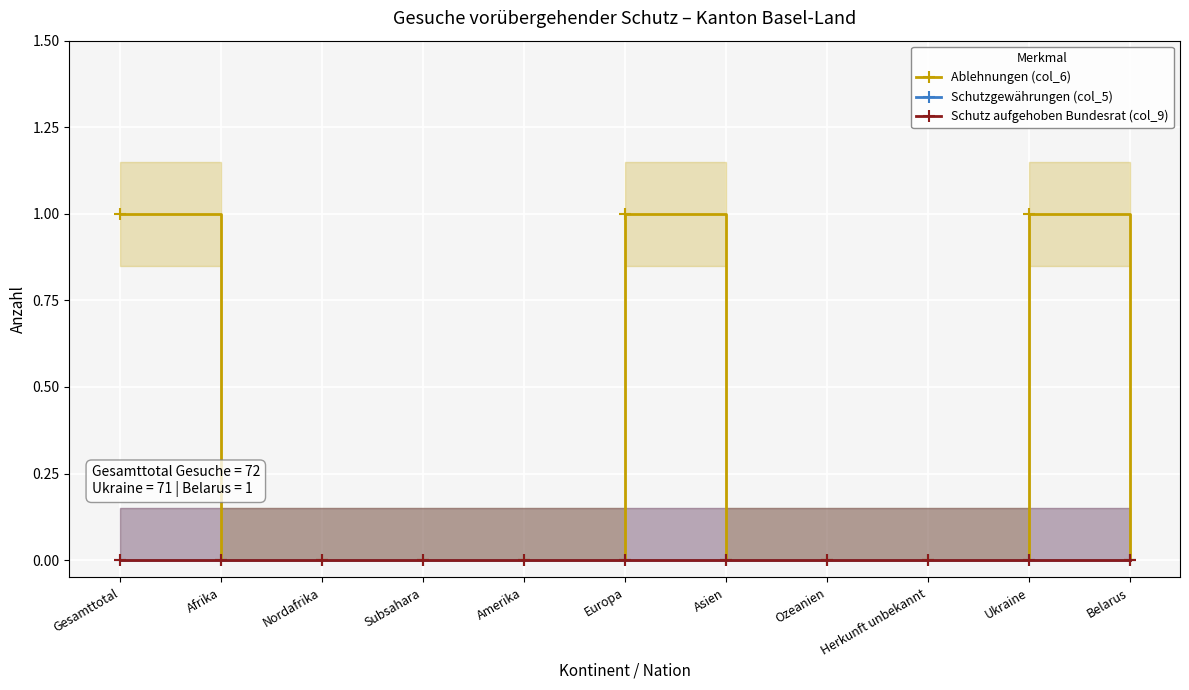

What is the sum of all Ablehnungen (col_6) values?

3